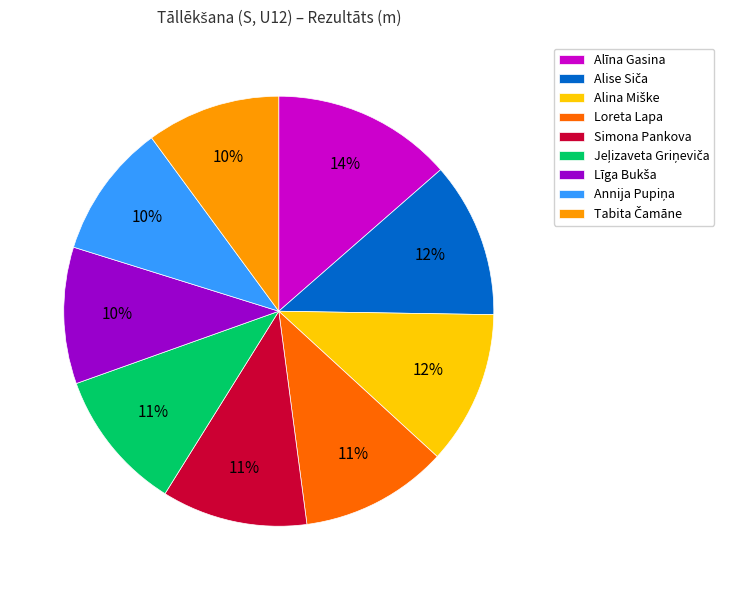

What is the largest slice in the pie chart?

Alīna Gasina